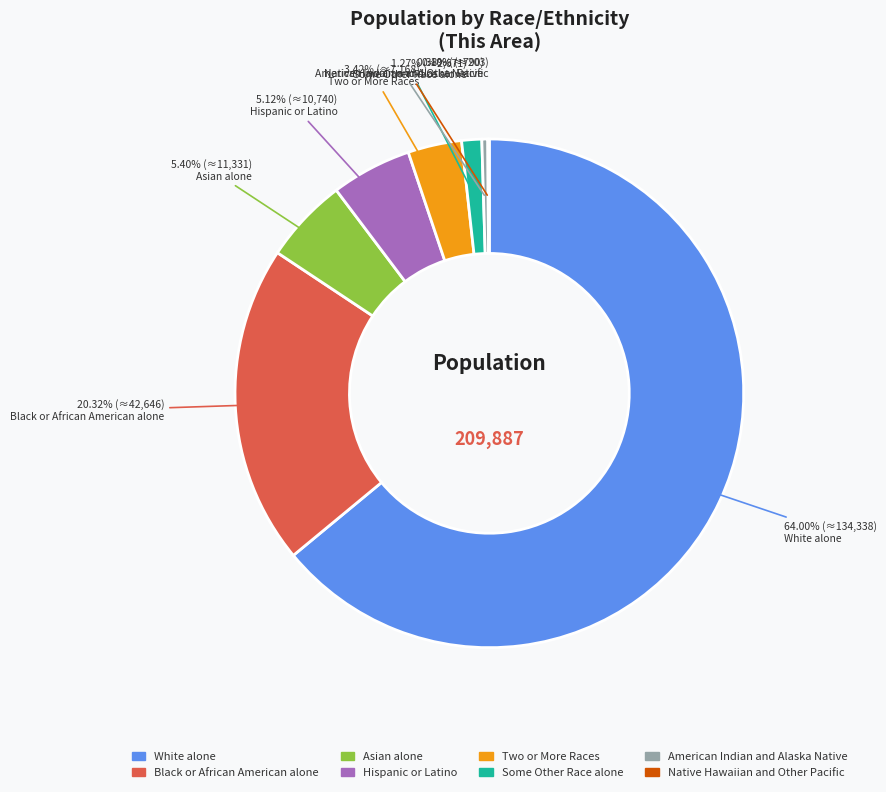

To the nearest percent, what percentage of the pie is Asian alone?

5%